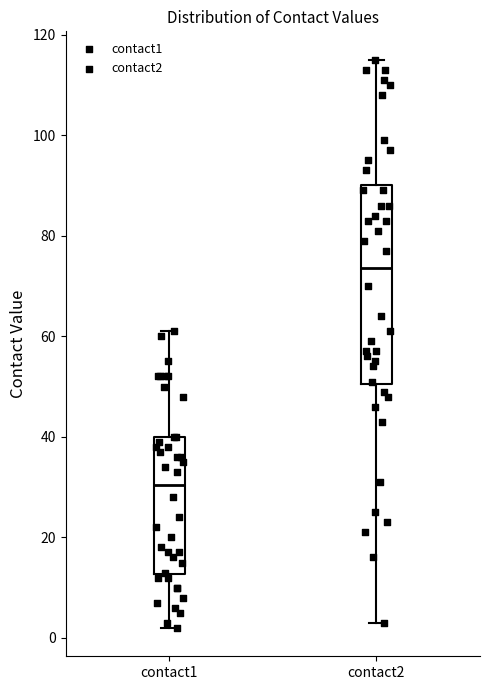

Which box is the tallest, from its lower edge to its upper edge?

contact2